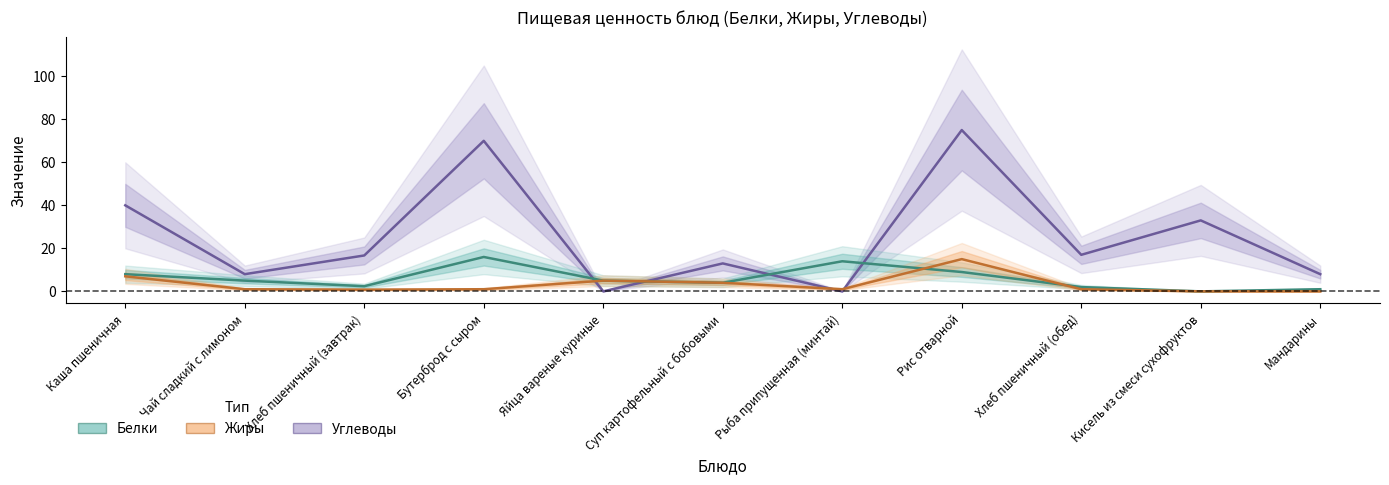

What is the value of the Углеводы point at the 3rd from the left?

16.7